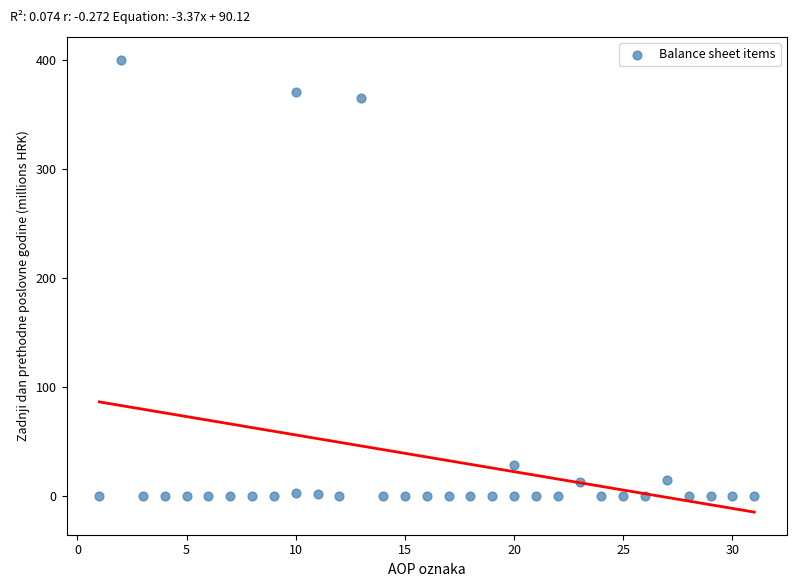

What is the range of Y values (max minus min)?

400.7